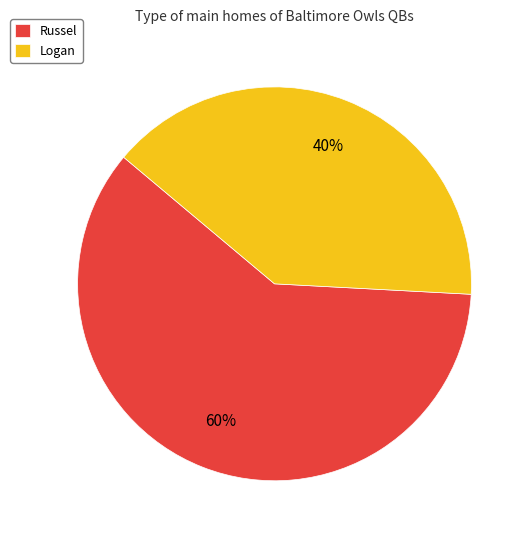

What is the majority slice?

Russel